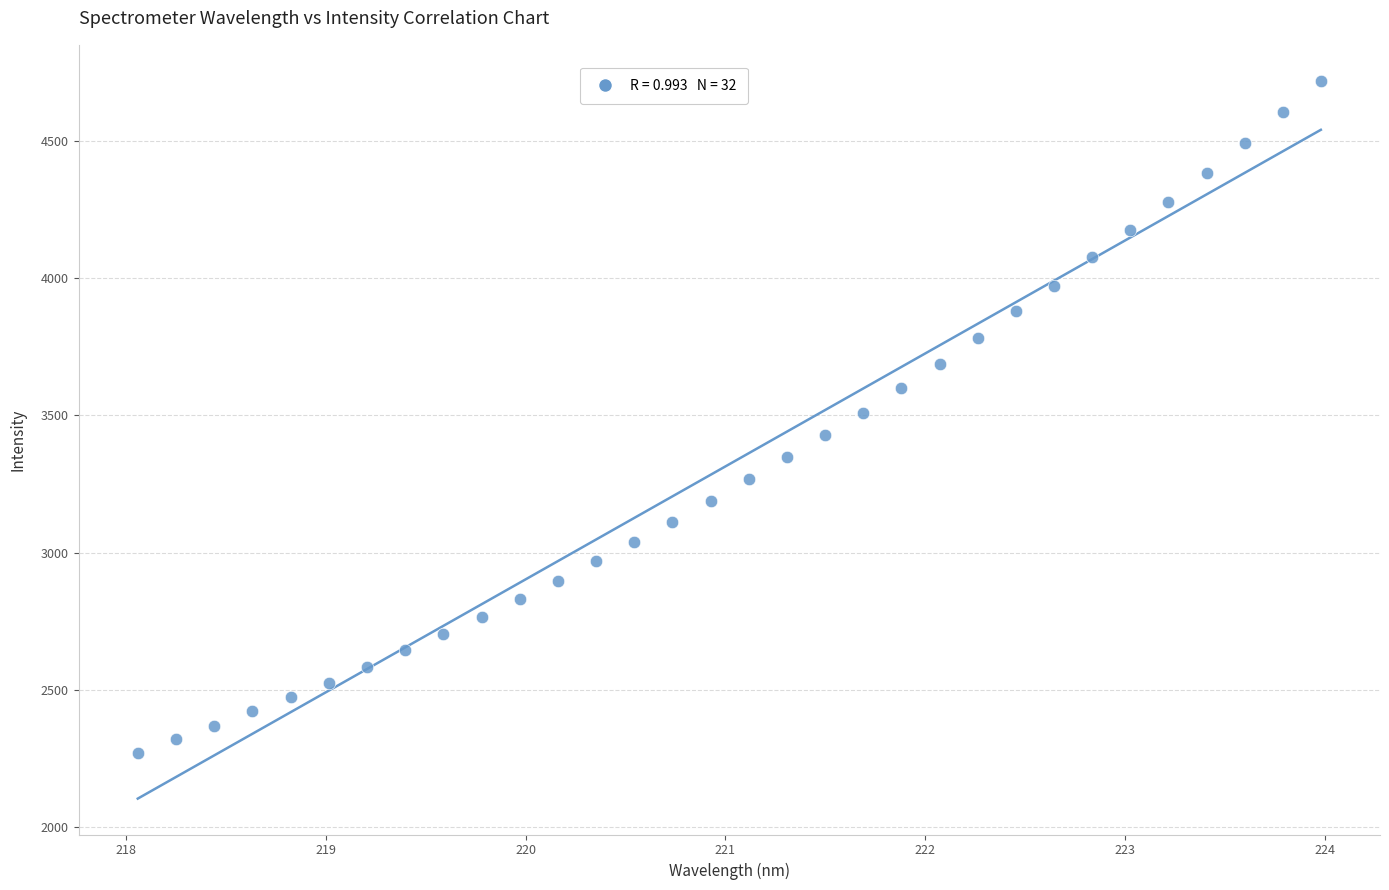

What is the range of X values (max minus min)?

5.9